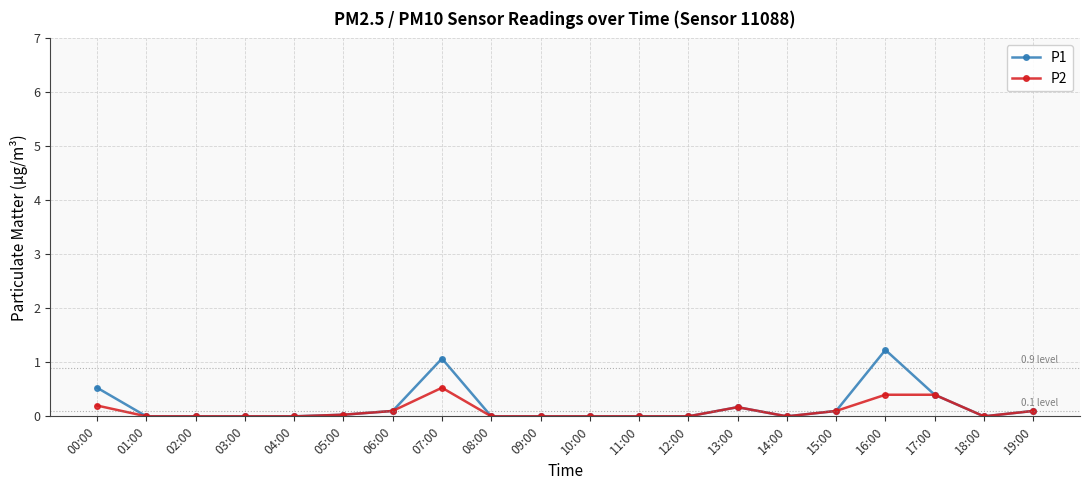

Which series has the largest range (max minus min)?

P1